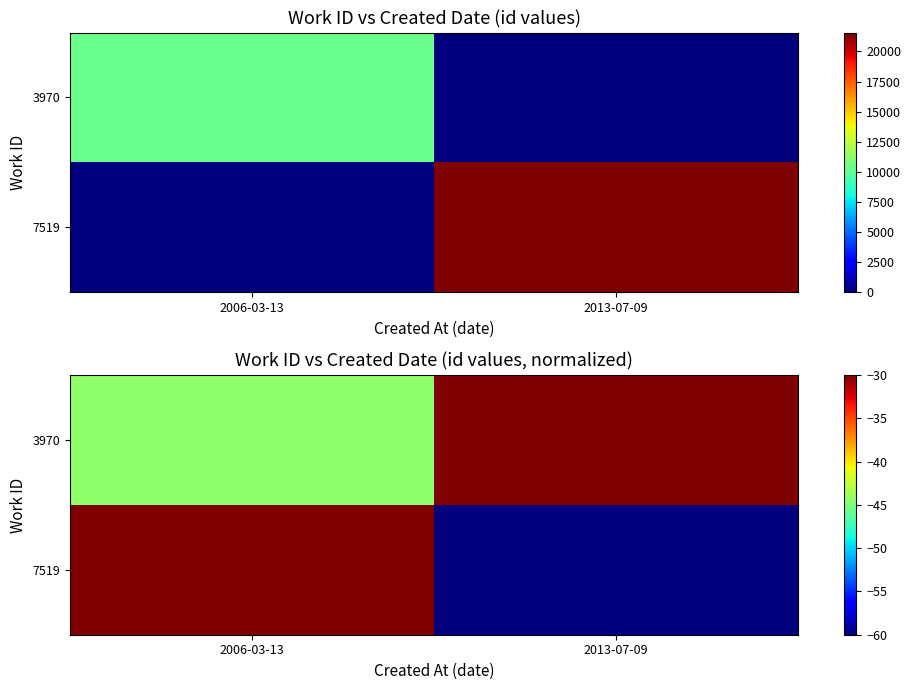

Rank the categories by 3970 value from highest to lowest.

2013-07-09, 2006-03-13